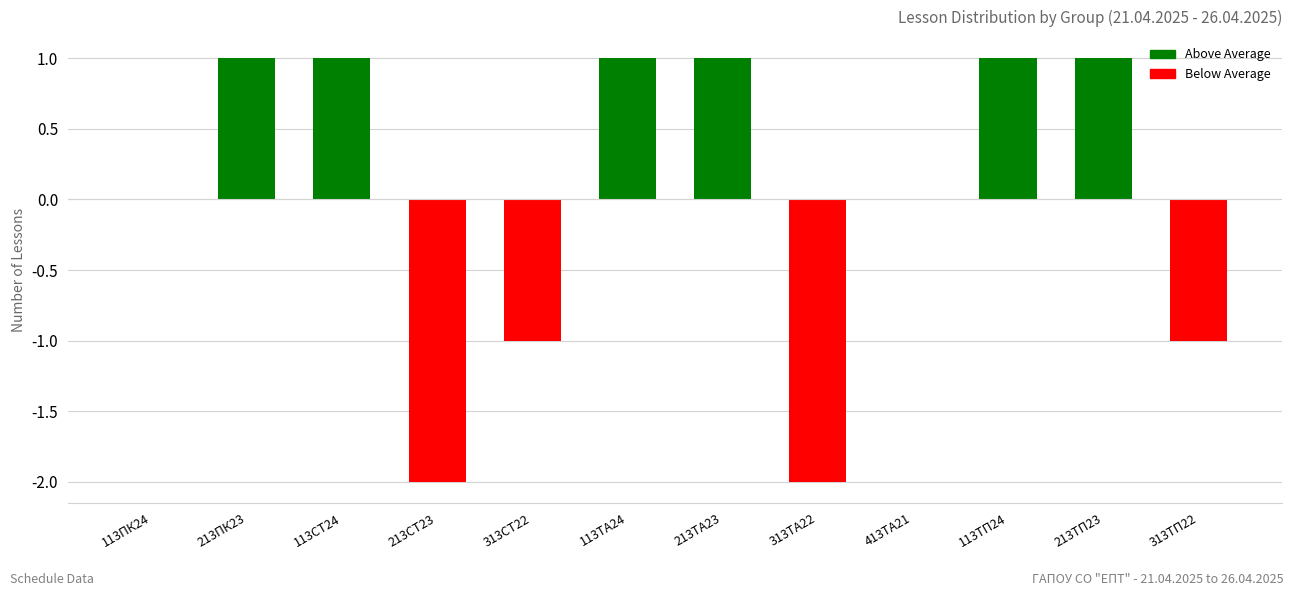

Between 313ТП22 and 313ТА22, which is larger?

313ТП22